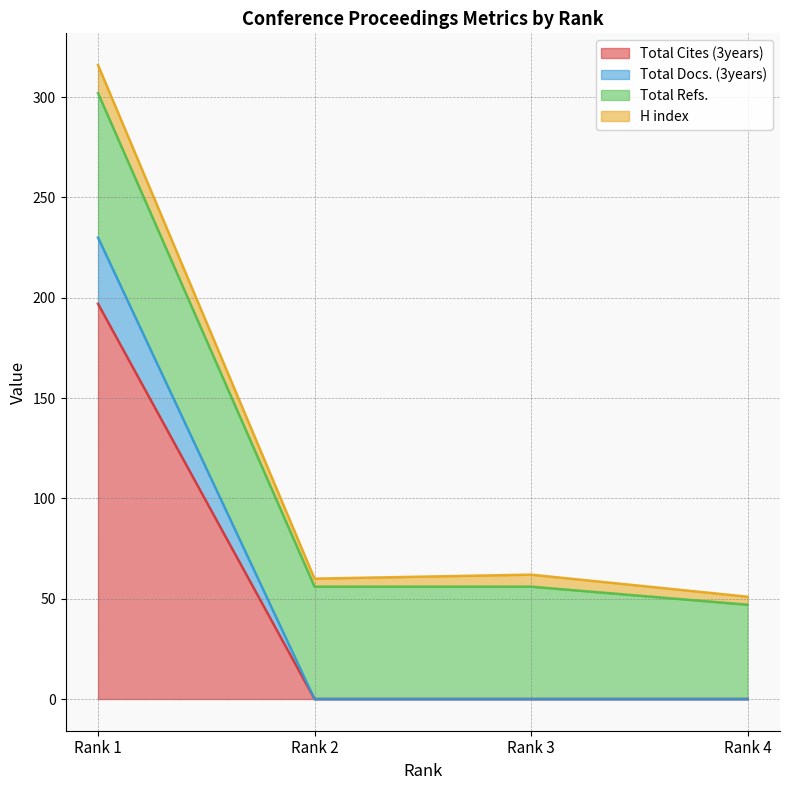

True or false: H index and Total Docs. (3years) cross at least once.

False